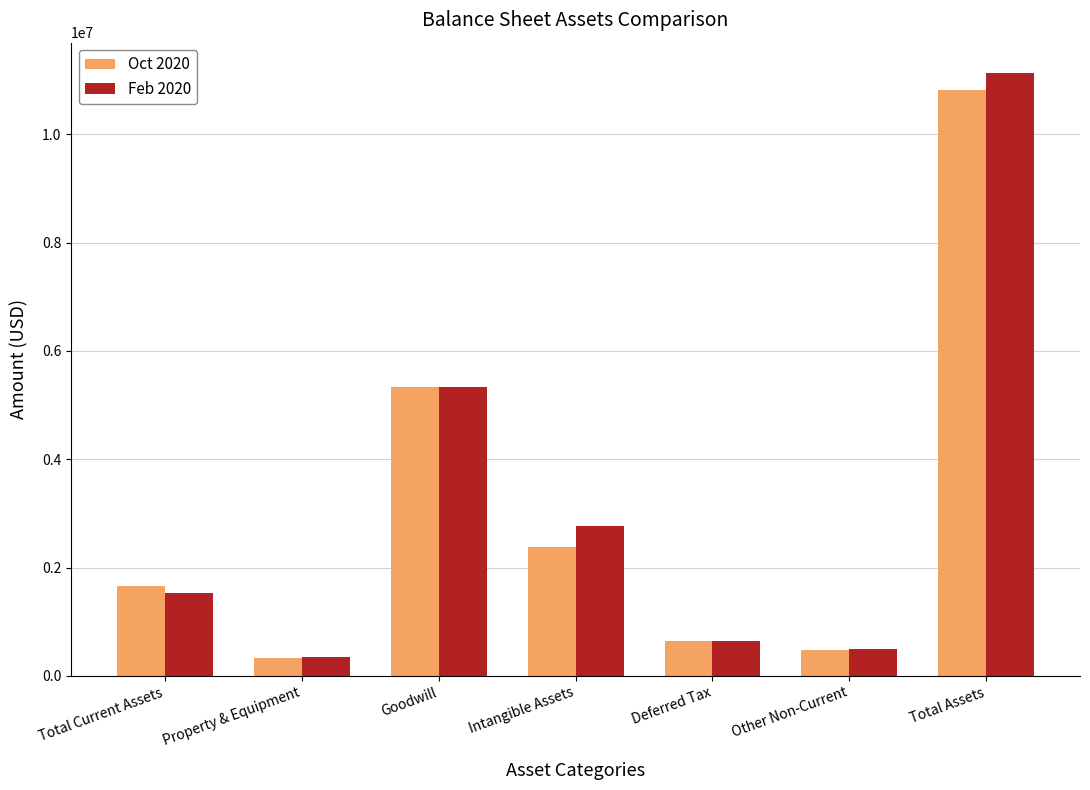

How many data points does each series have?

7